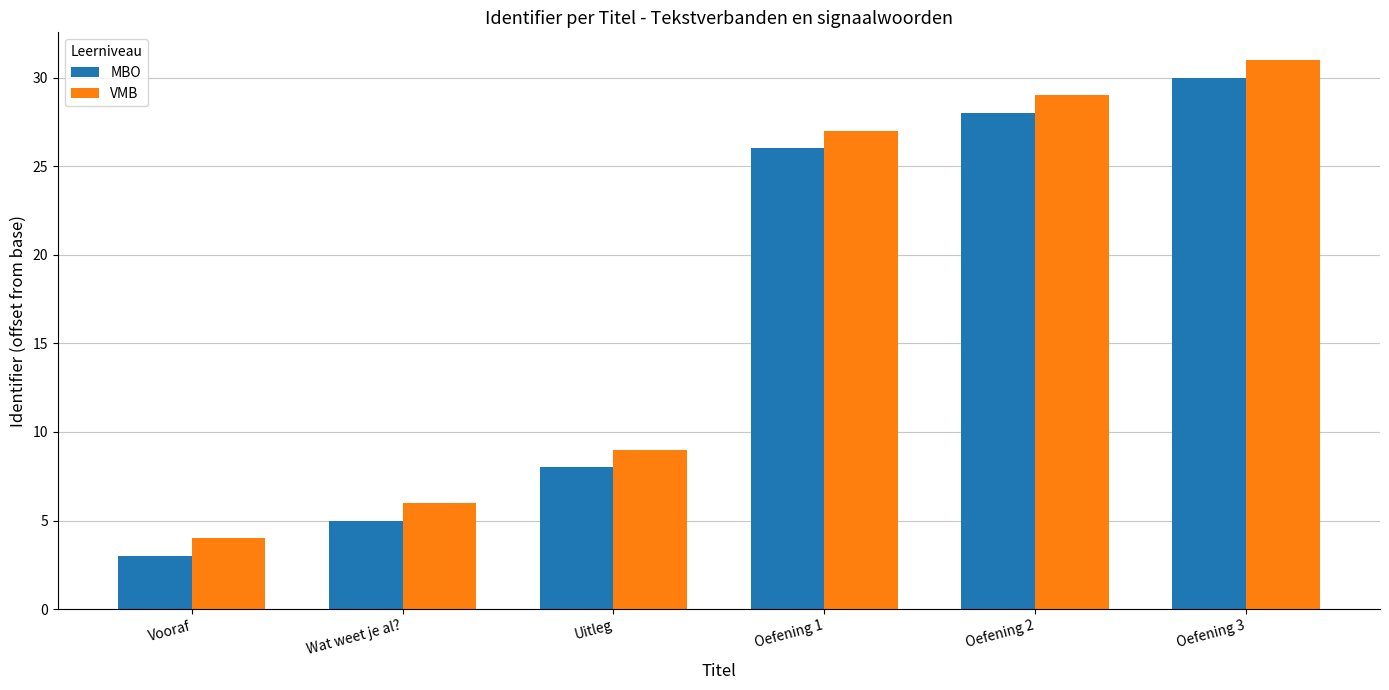

What is the difference between the maximum and minimum values in the MBO series?

27